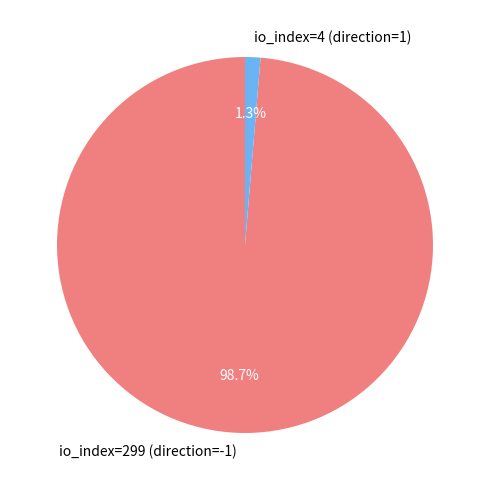

Does io_index=299 (direction=-1) account for over 50% of the chart?

Yes